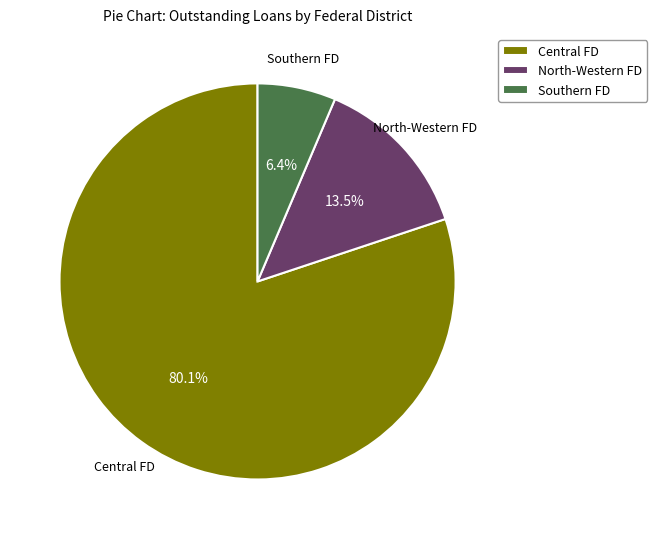

Which category has the smallest portion of the pie?

Southern FD